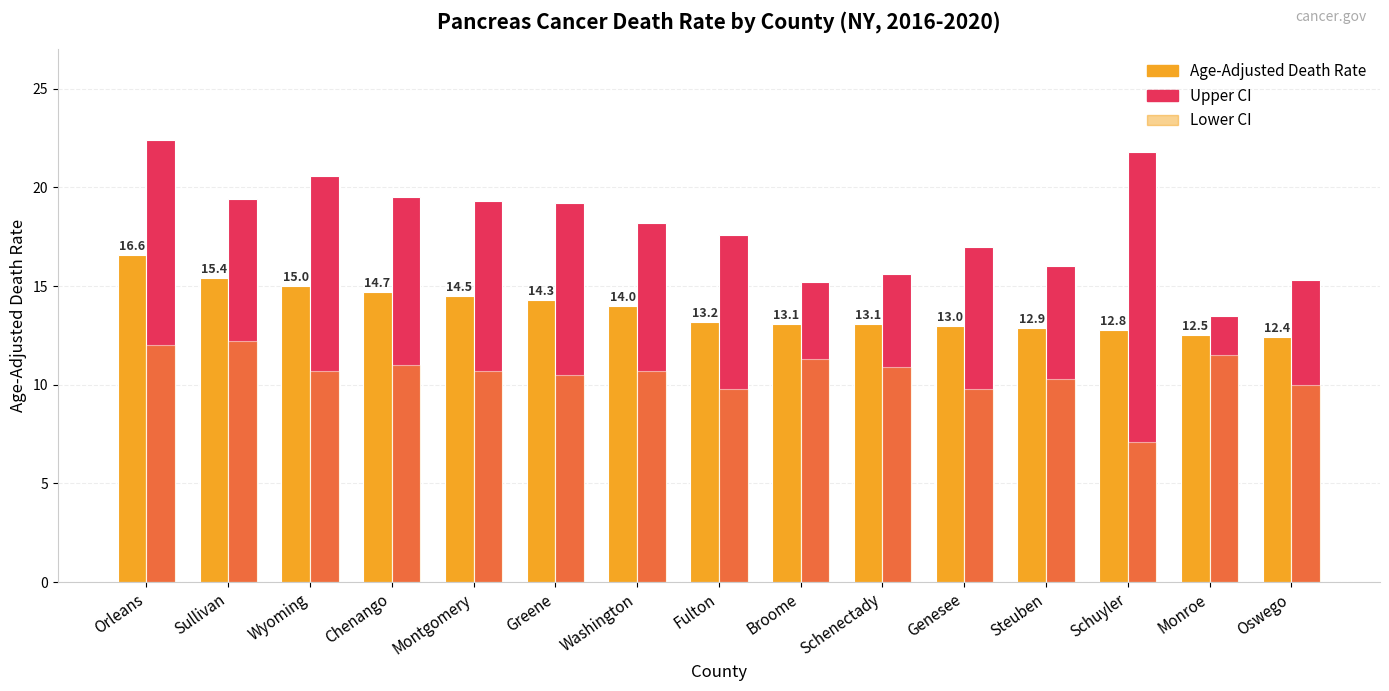

Between Sullivan and Montgomery, which is larger?

Sullivan